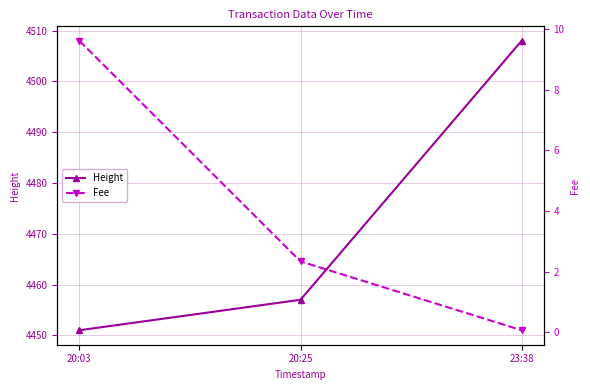

How many lines are shown in the chart?

2